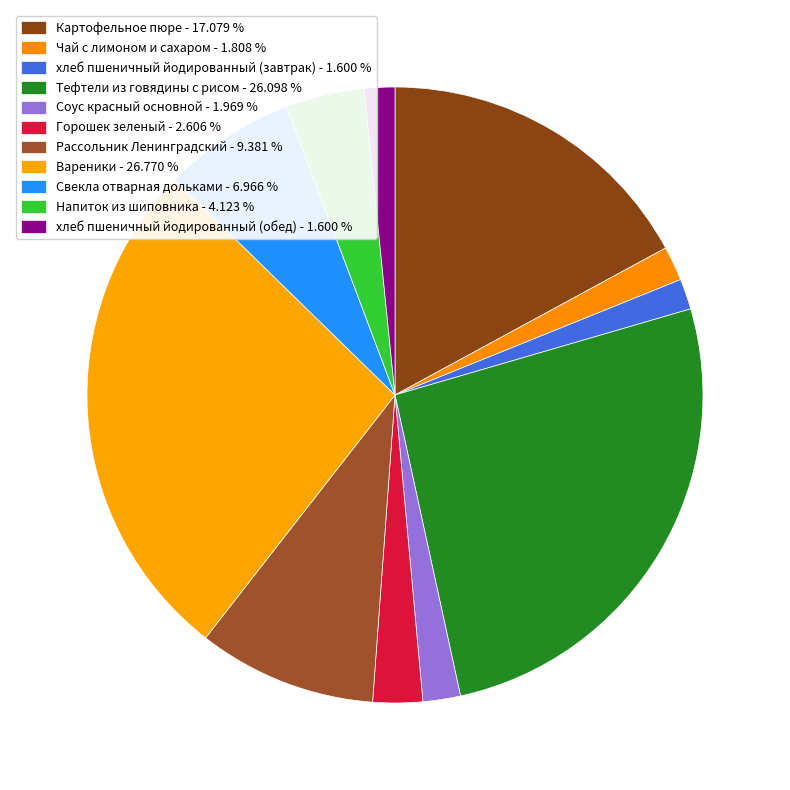

How many segments does this pie chart have?

11